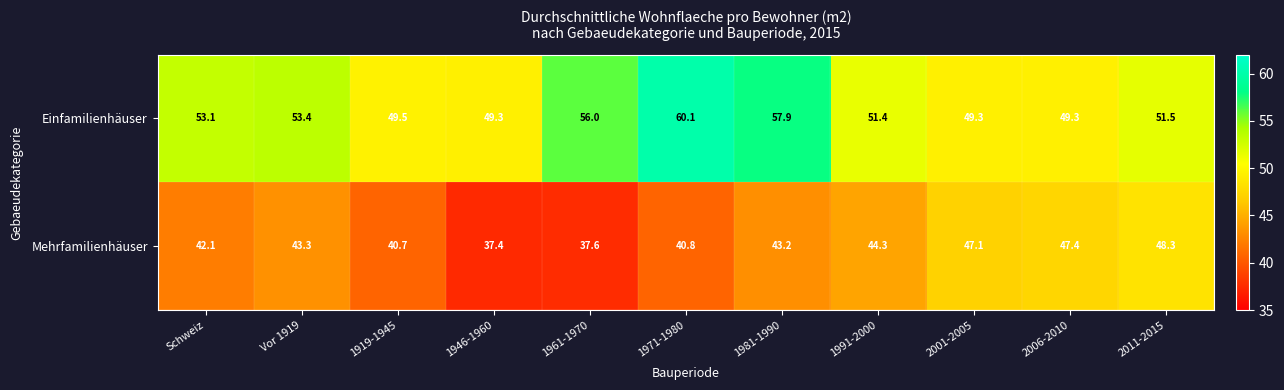

At how many categories does at least one series exceed 44?

11